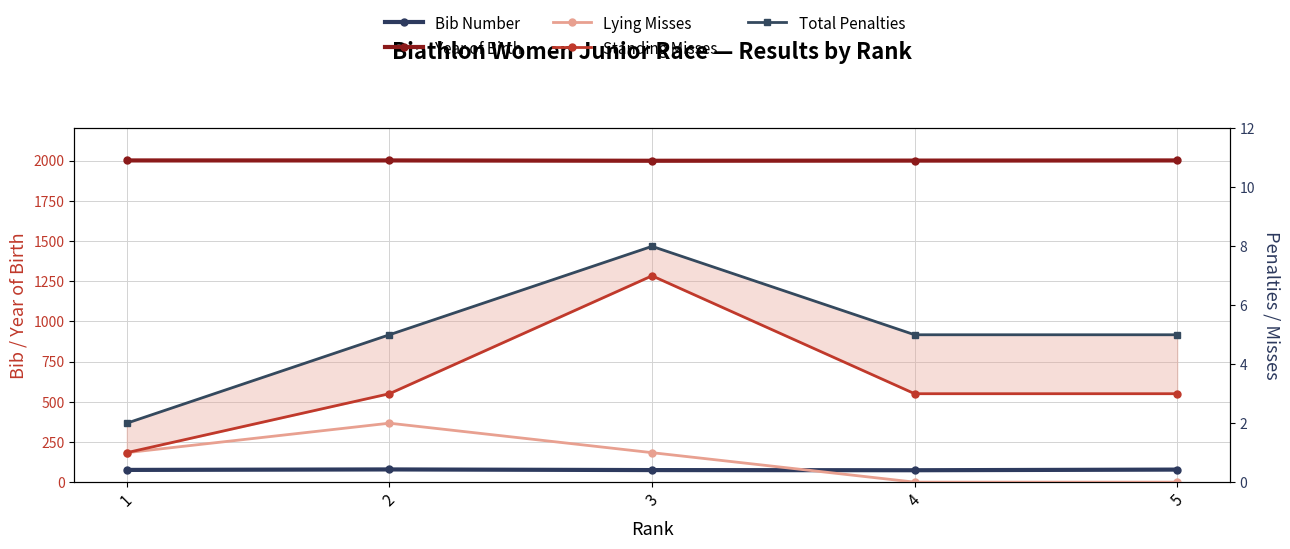

What is the difference between the Standing Misses values at 1 and 3?

6